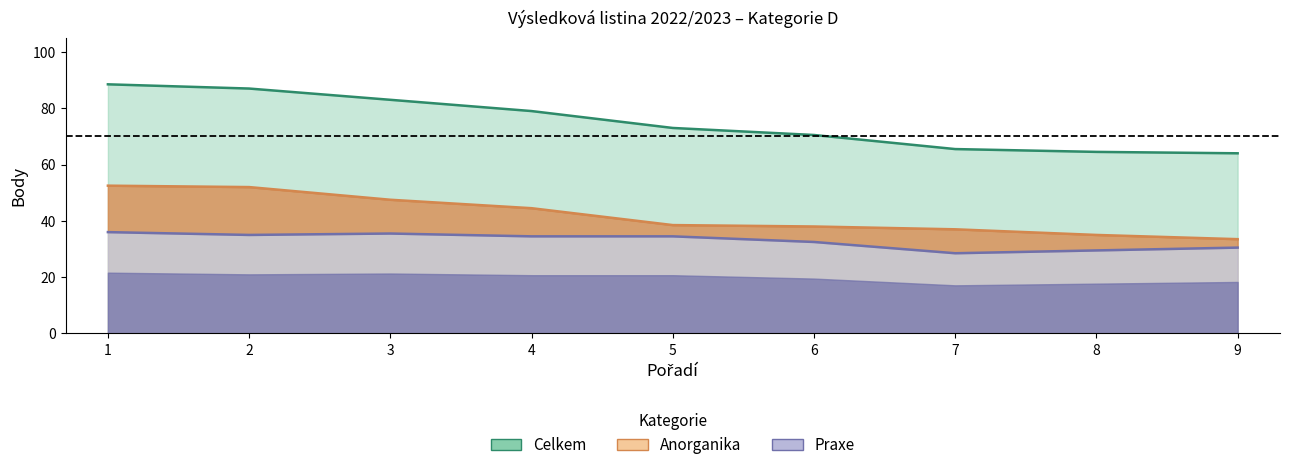

True or false: Anorganika and Celkem cross at least once.

False